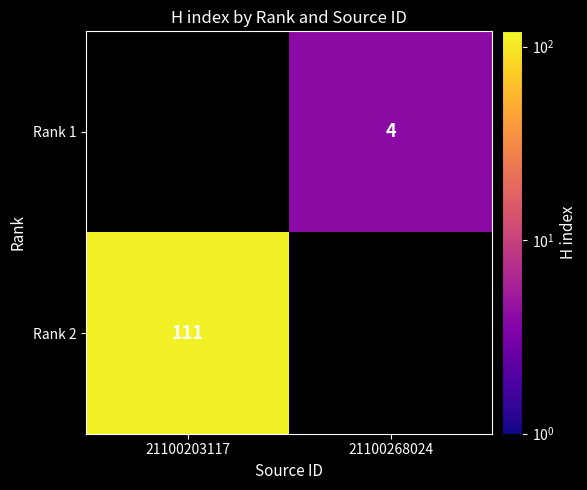

The value of Rank 2 at 21100203117 is 111. True or false?

True